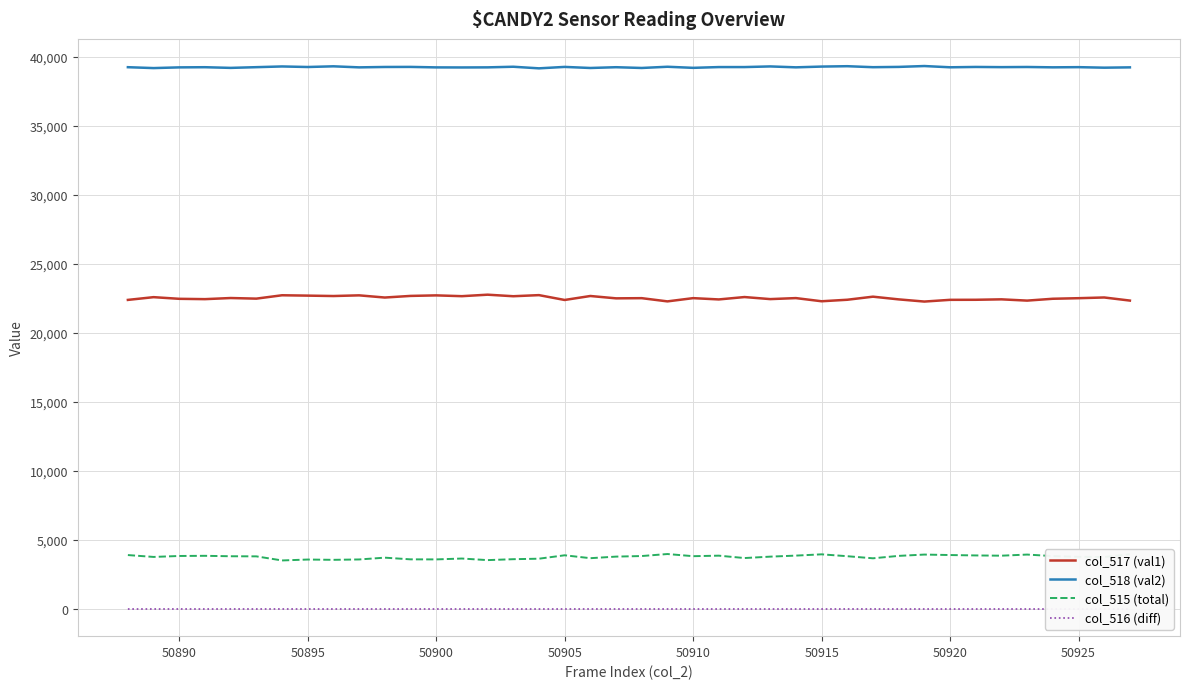

What is the average value of the col_515 (total) series?

3776